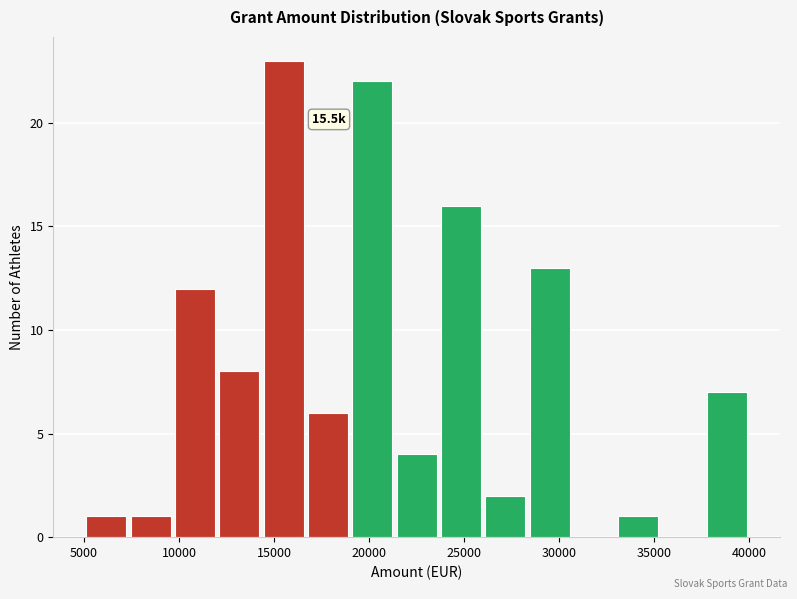

Which range on the x-axis has the tallest bar?

14500 to 16500